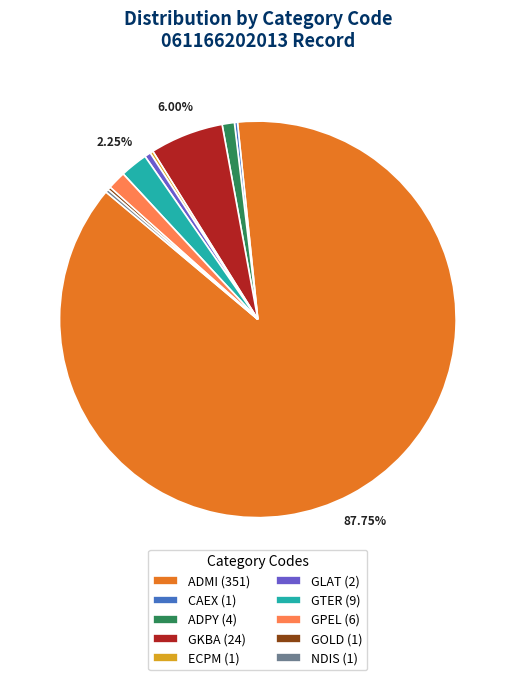

What is the largest slice in the pie chart?

ADMI